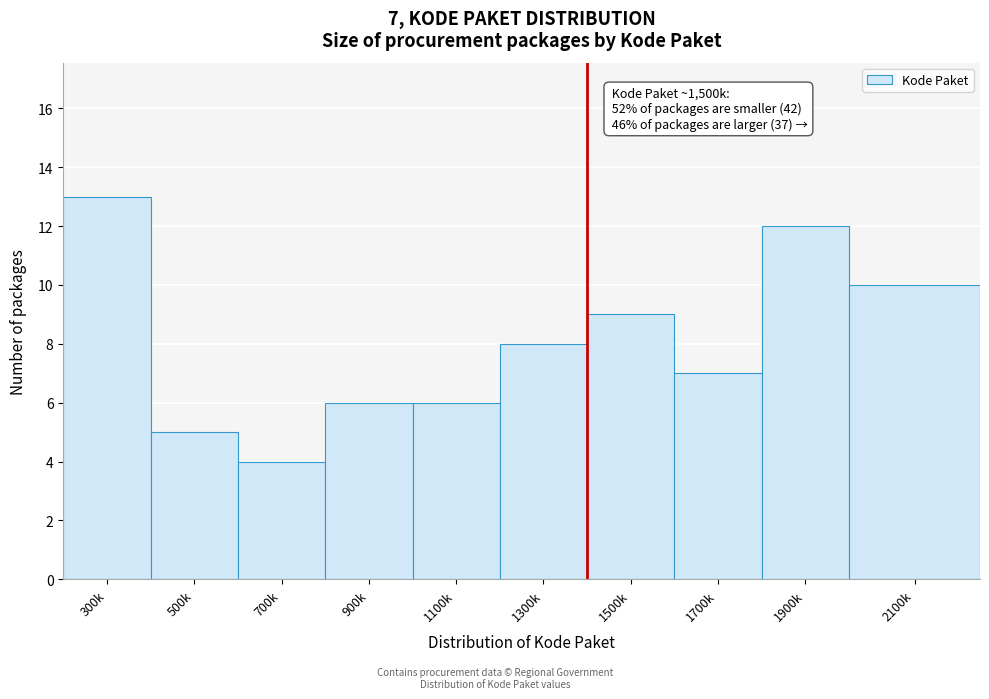

Reading left to right, what are all the values shown in this chart?

13	5	4	6	6	8	9	7	12	10